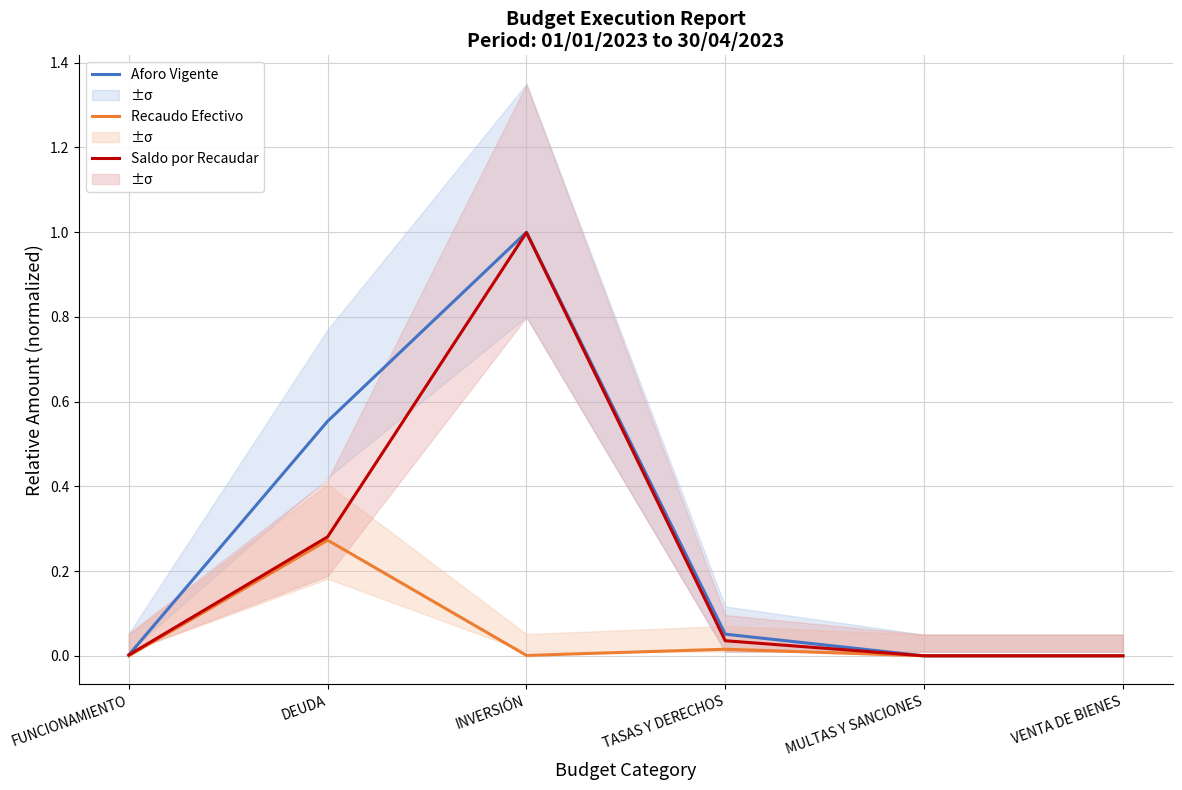

At which category does Aforo Vigente reach its first local peak?

INVERSIÓN